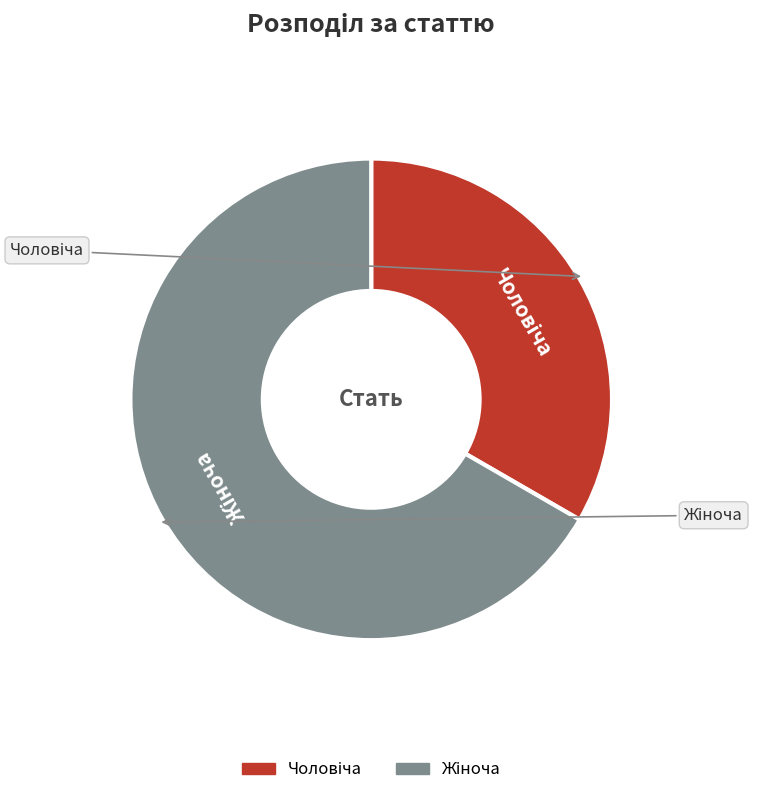

Is there any slice that represents more than half of the pie?

Yes